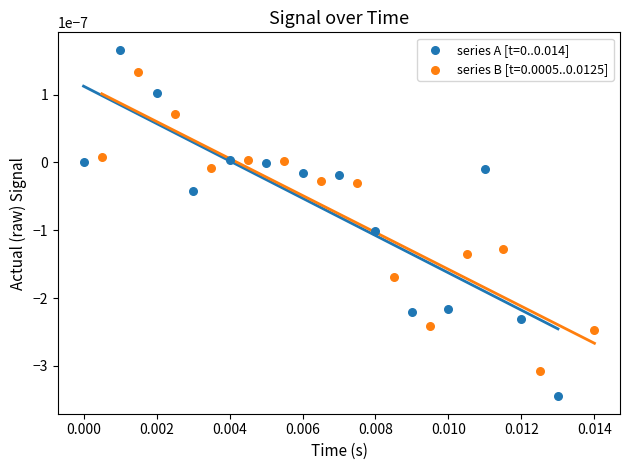

Which series reaches the maximum Y coordinate?

series A [t=0..0.014]